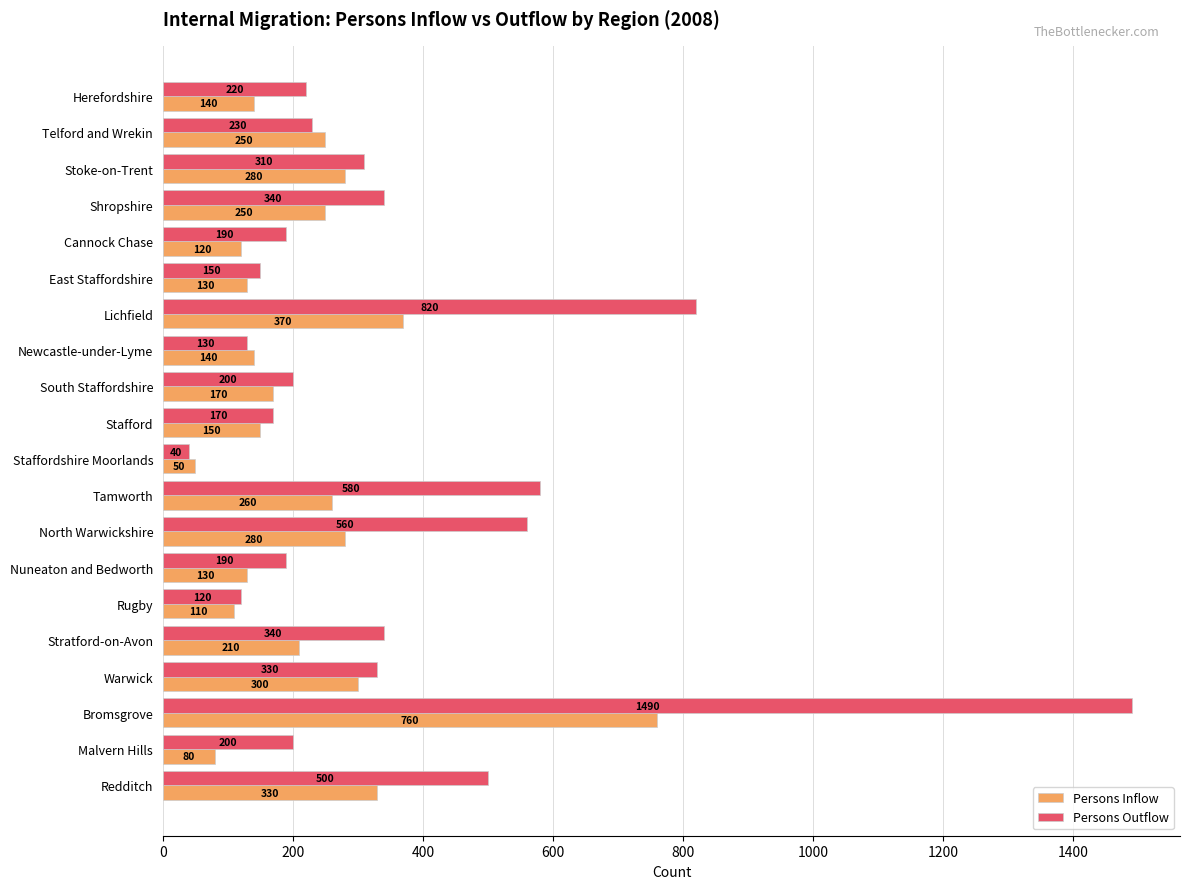

How many categories are shown in the chart?

20